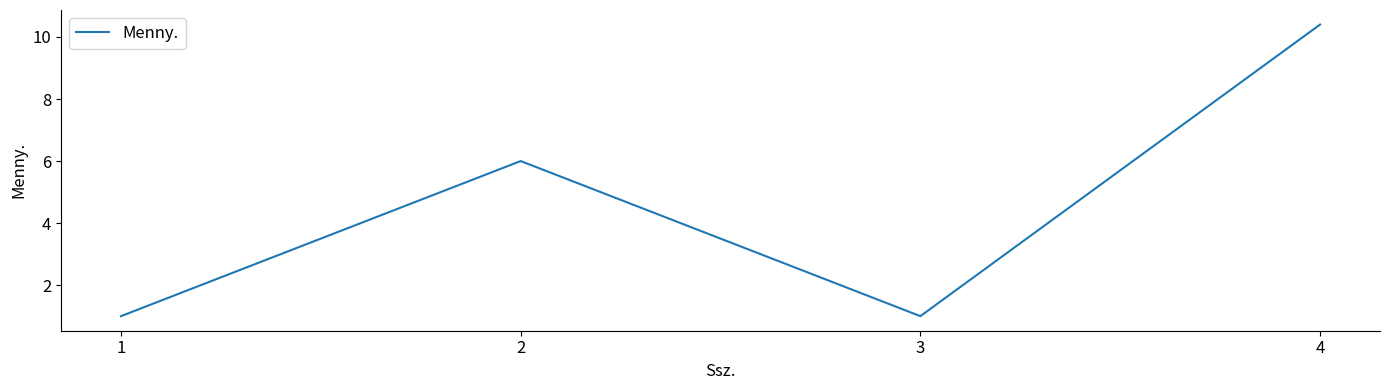

What is the average value?

4.6